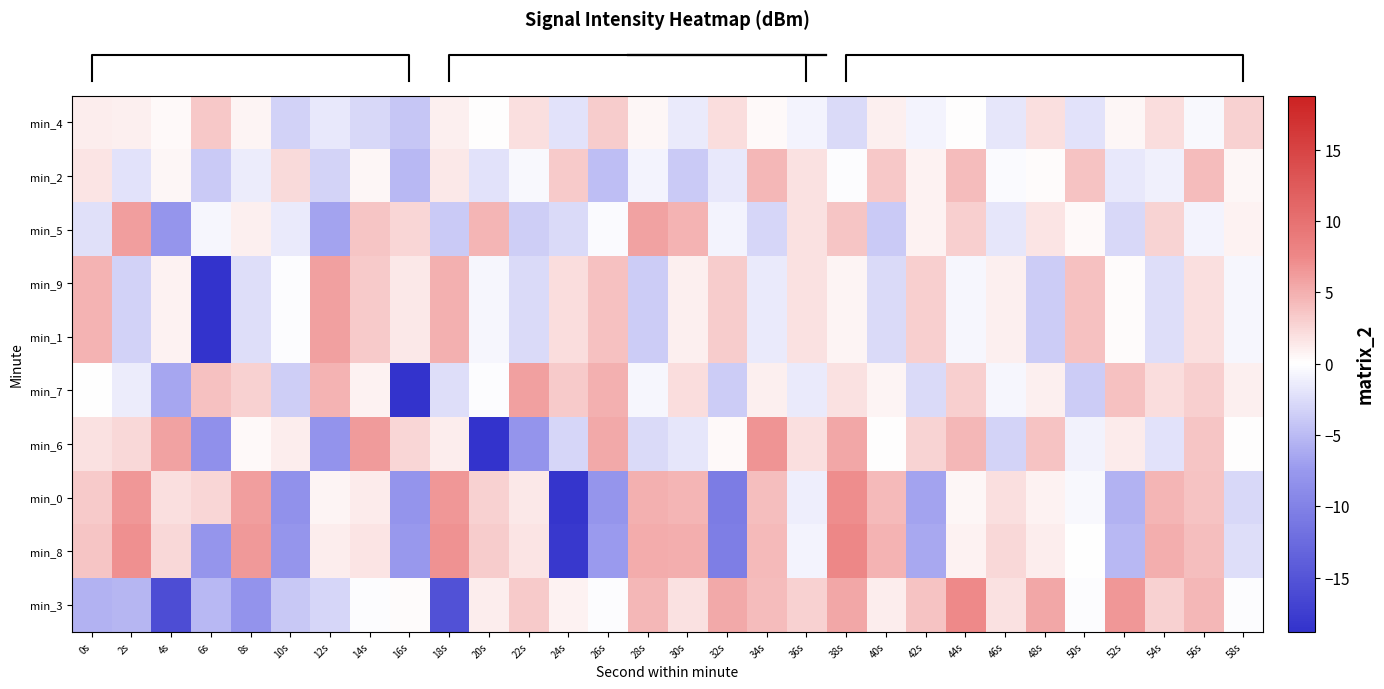

What is the spread (max minus min) of values at 10s?

10.6